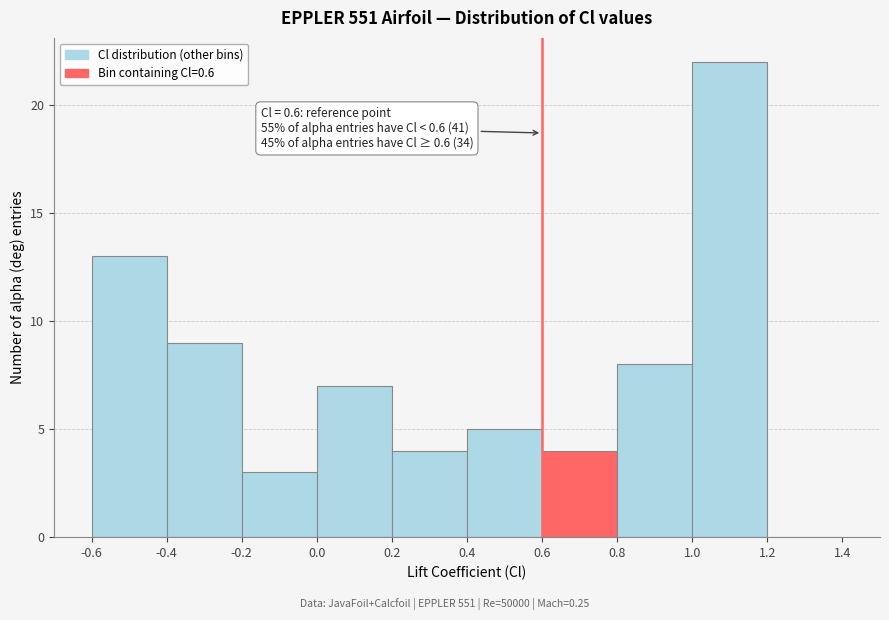

Over which range of the x-axis is the bar tallest?

1.0 to 1.2